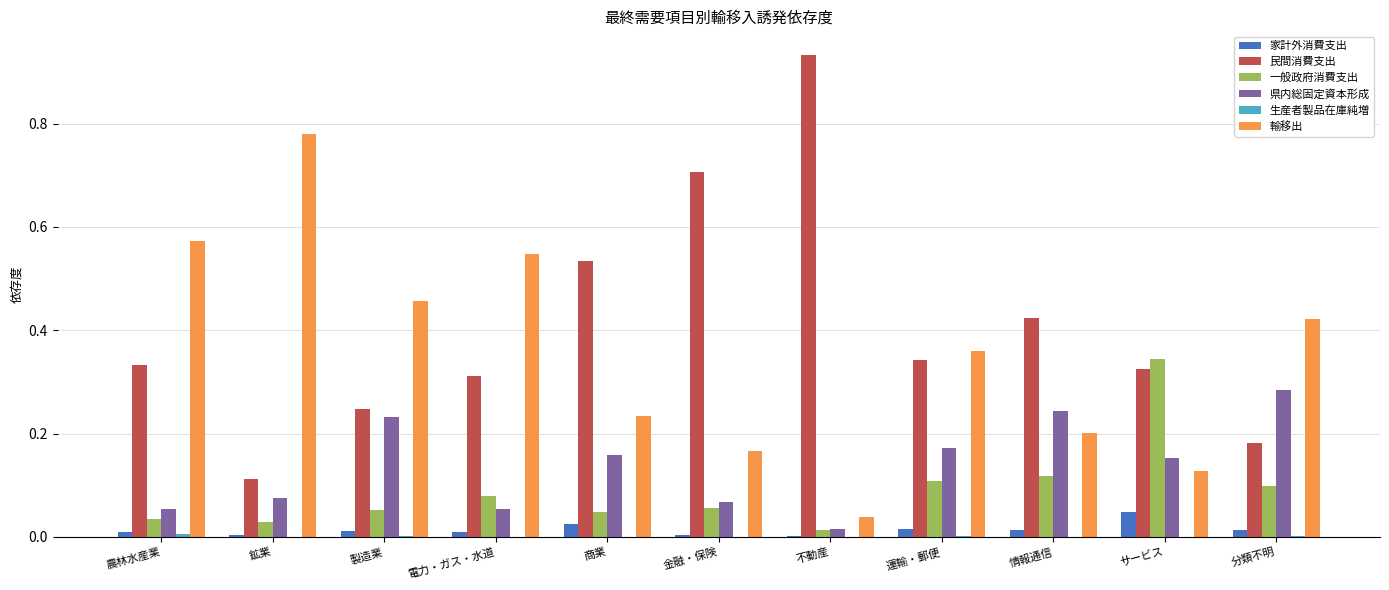

Where is 民間消費支出 nearest to the value 0?

鉱業